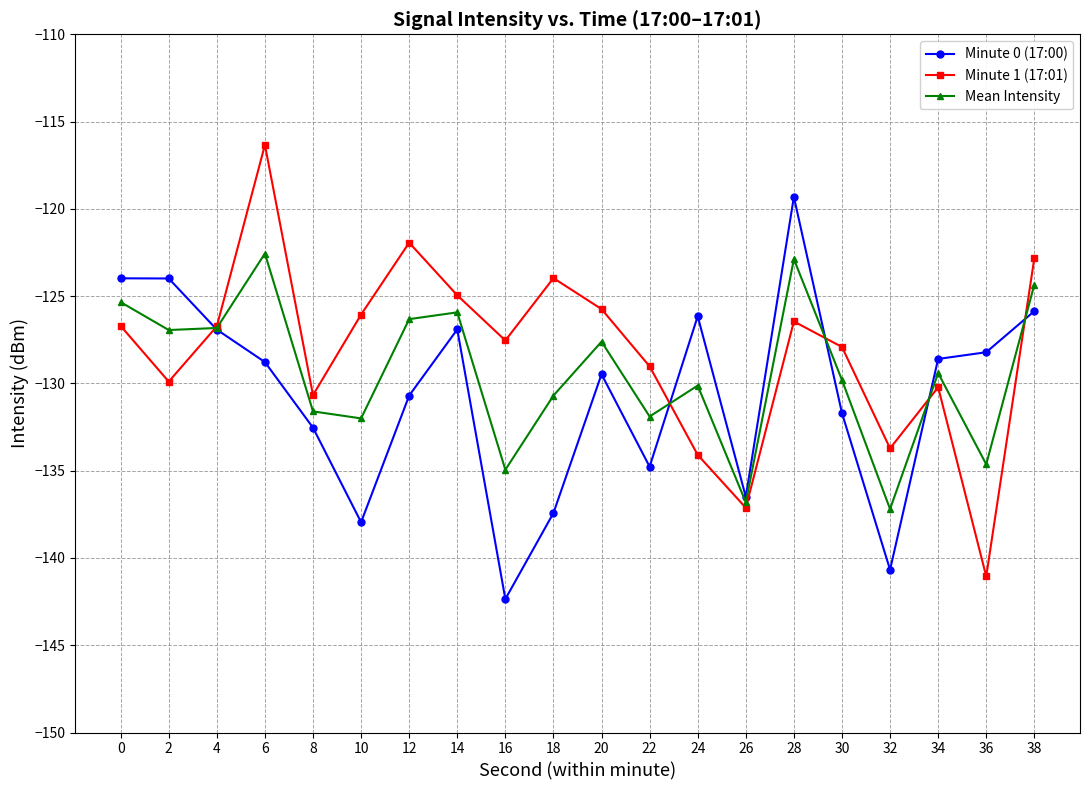

What is the spread (max minus min) of values at 8?

1.9